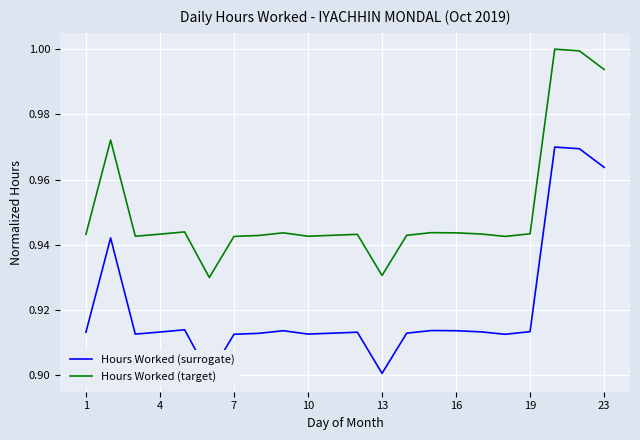

The value of Hours Worked (target) at 13 is 1.5. True or false?

False